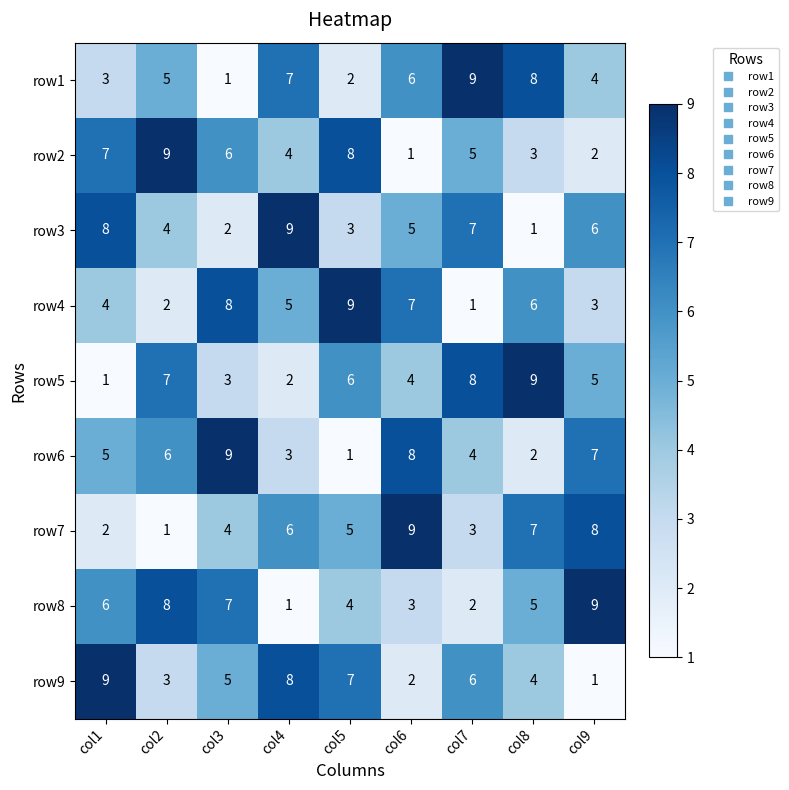

What is the total value across all series at col4?

45